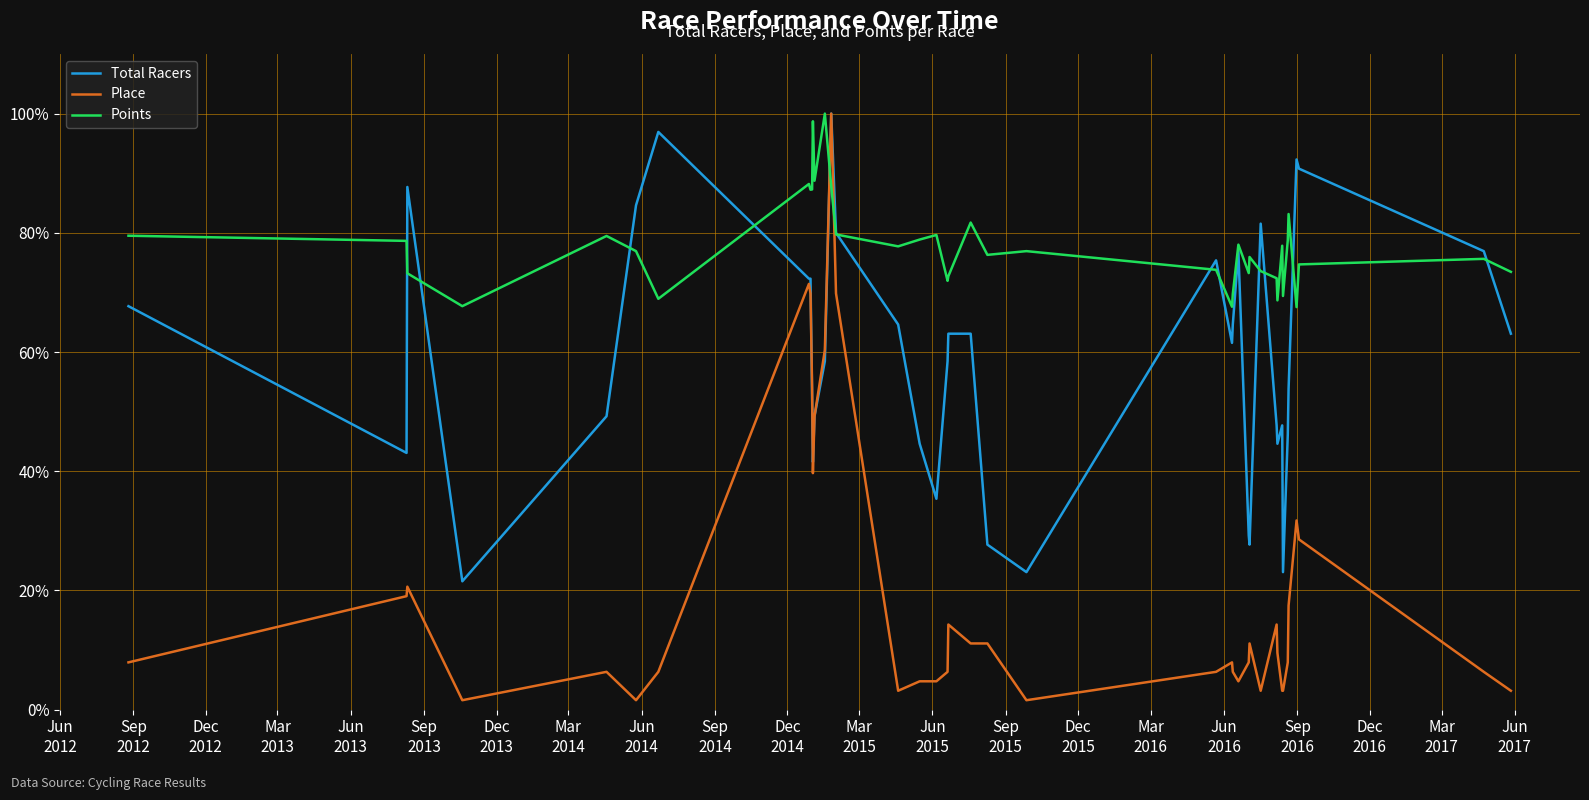

Which series has the widest spread of values?

Place